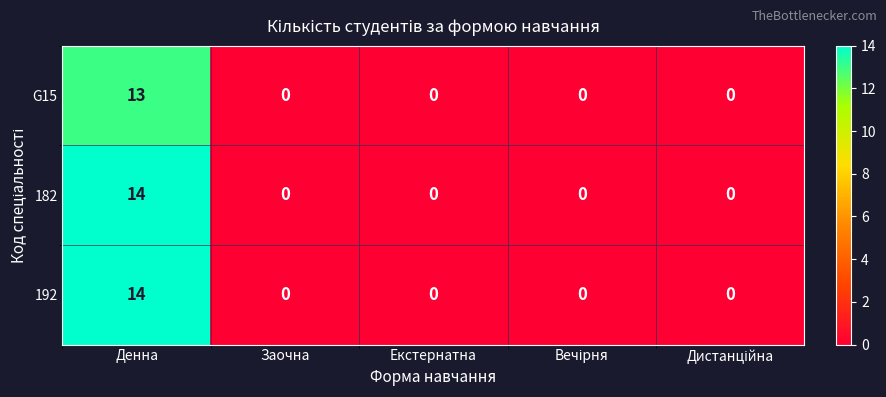

What is the difference between the maximum and minimum values in the 192 series?

14